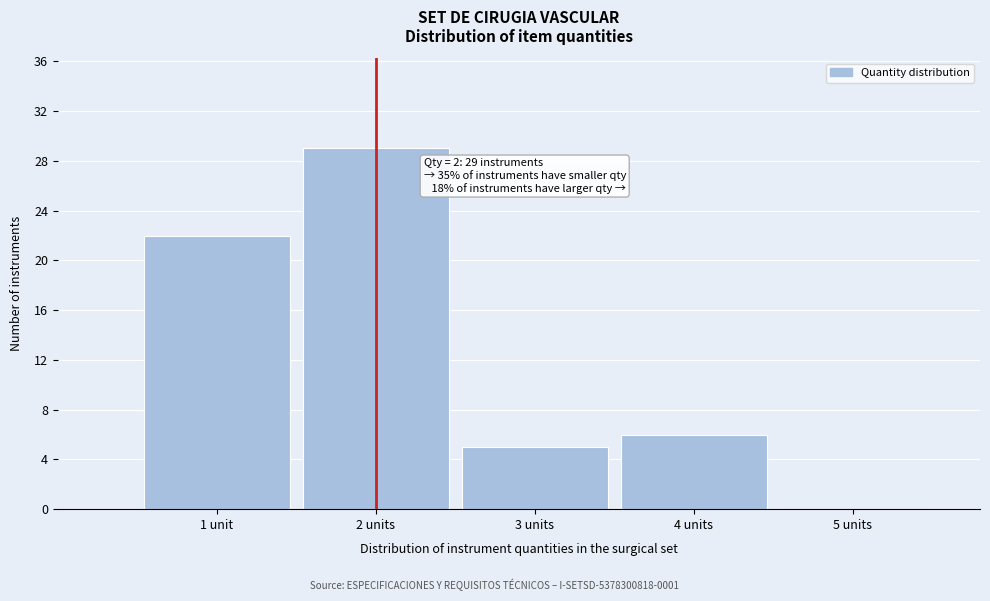

Reading right to left, extract all data points from this chart.

5 units=0	4 units=6	3 units=5	2 units=29	1 unit=22